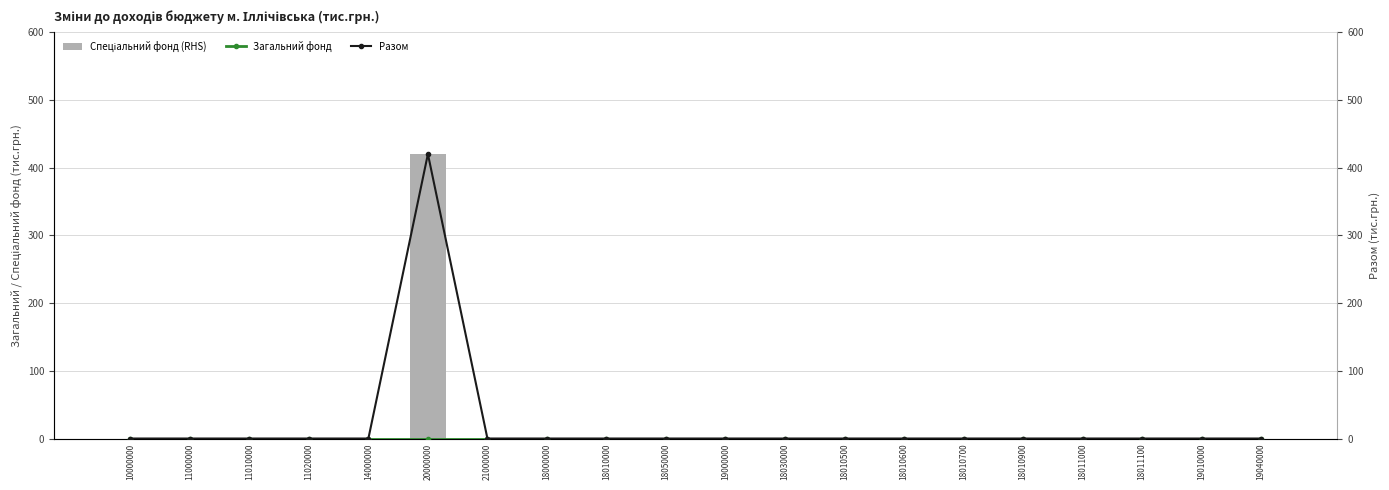

What is the label of the 11th bar from the right?

18050000